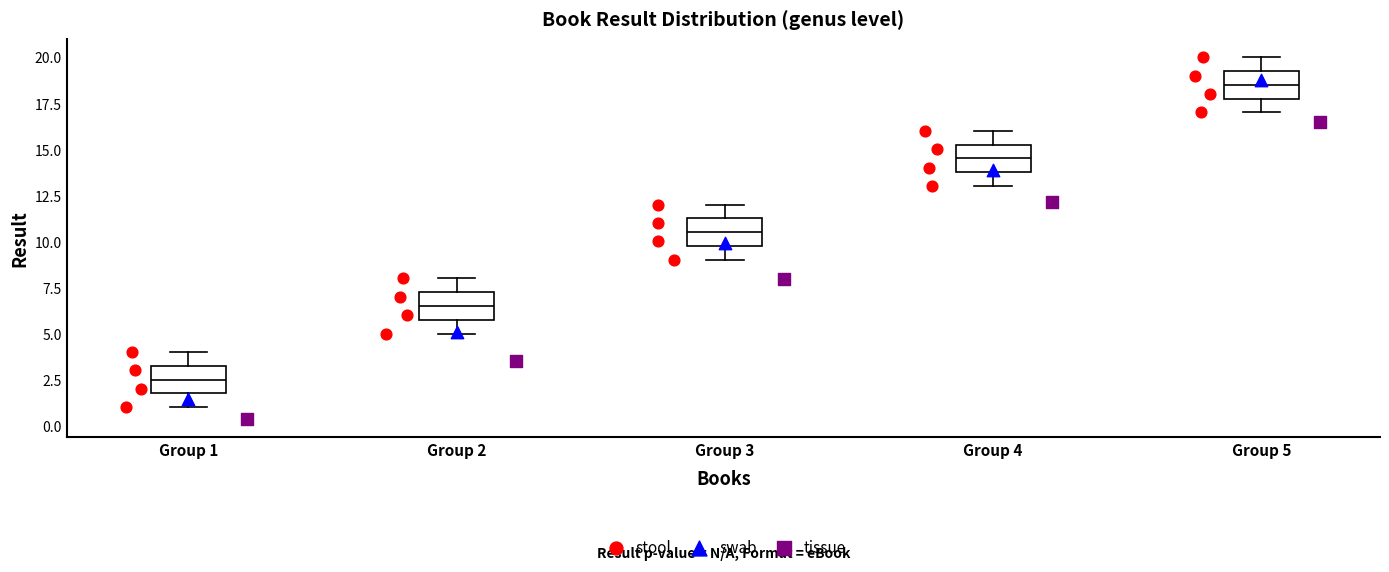

Reading left to right, transcribe this box plot: for each box, give where its median line is, the range the box spans, and where its two whiskers end, as read against the y-axis. The values are not printed on the chart, so give them approximately, as read against the axis.

Group 1: median 2.5, box 2.0 to 3.5, whiskers 1.0 to 4.0
Group 2: median 6.5, box 6.0 to 7.5, whiskers 5.0 to 8.0
Group 3: median 10.5, box 10.0 to 11.5, whiskers 9.0 to 12.0
Group 4: median 14.5, box 14.0 to 15.5, whiskers 13.0 to 16.0
Group 5: median 18.5, box 18.0 to 19.5, whiskers 17.0 to 20.0